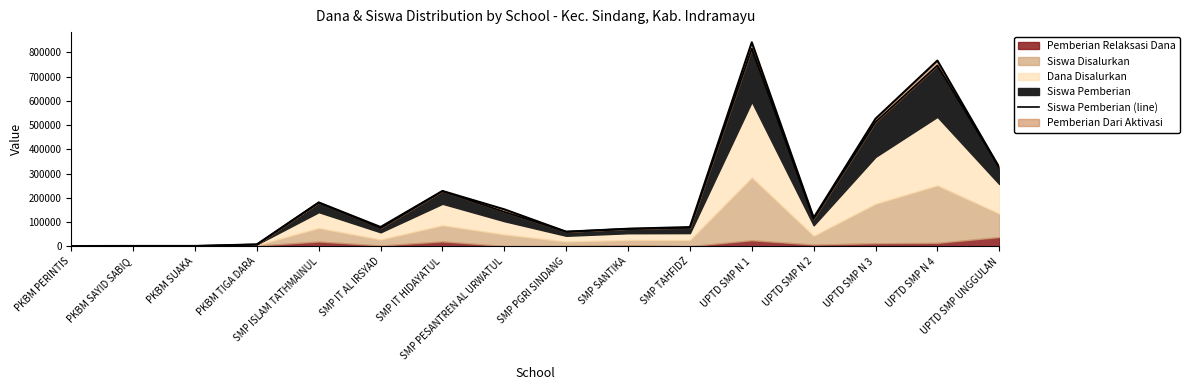

What is the spread (max minus min) of values at SMP IT AL IRSYAD?

4500